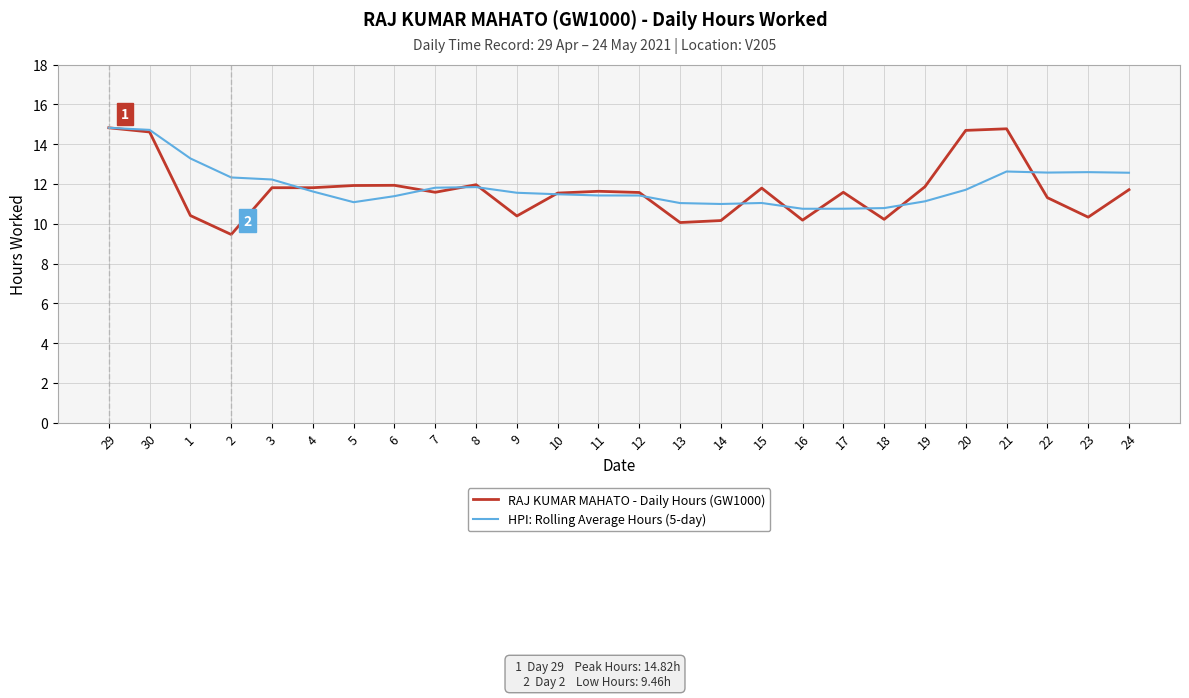

True or false: RAJ KUMAR MAHATO - Daily Hours (GW1000) has a value of 12.0 at 8.

True